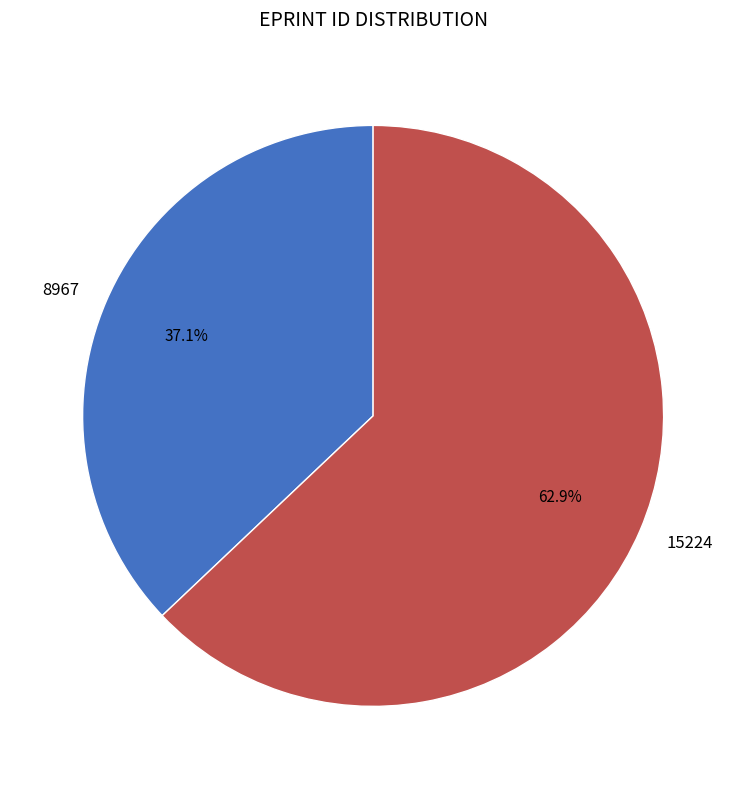

To the nearest percent, what is the difference between the largest and smallest slice percentages?

26%